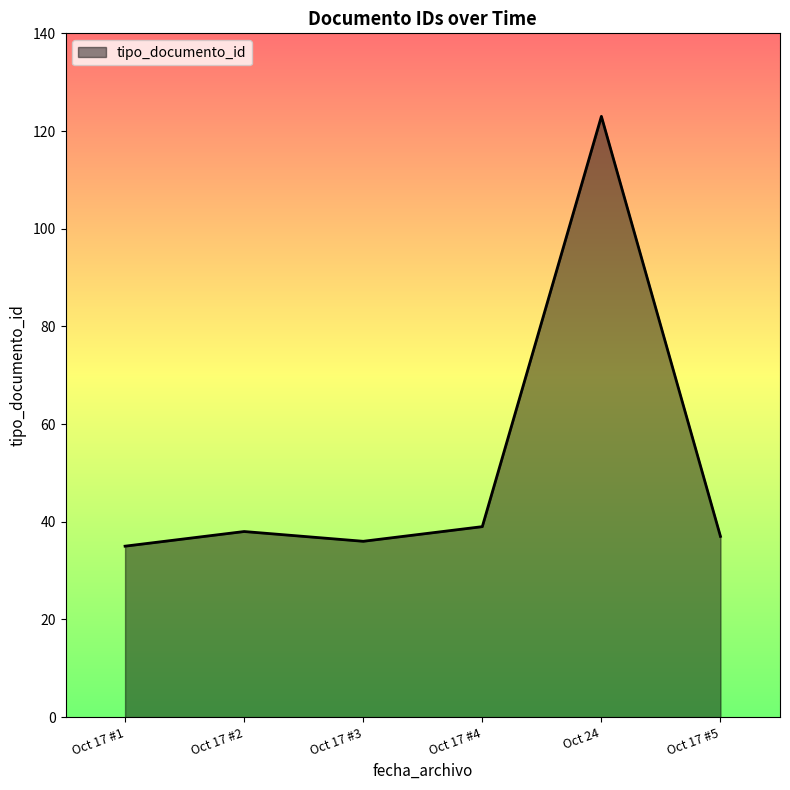

The value at Oct 17 #2 is 38. True or false?

True